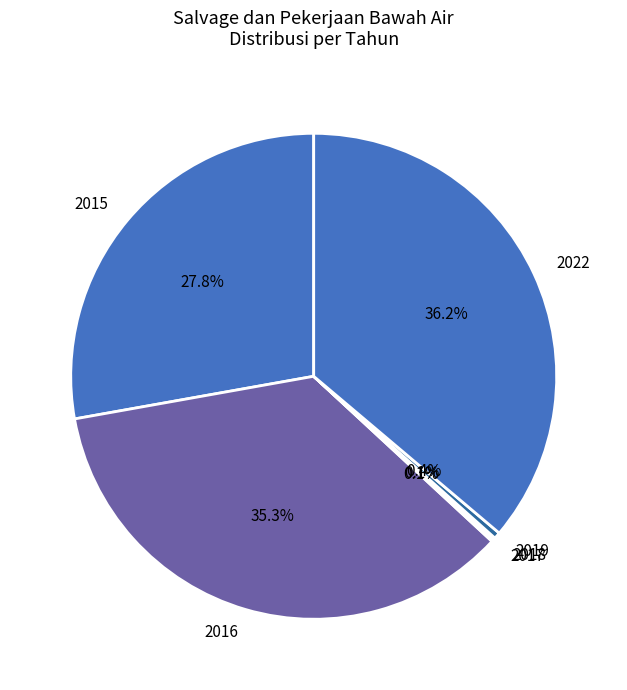

True or false: 2022 accounts for 21% of the total.

False